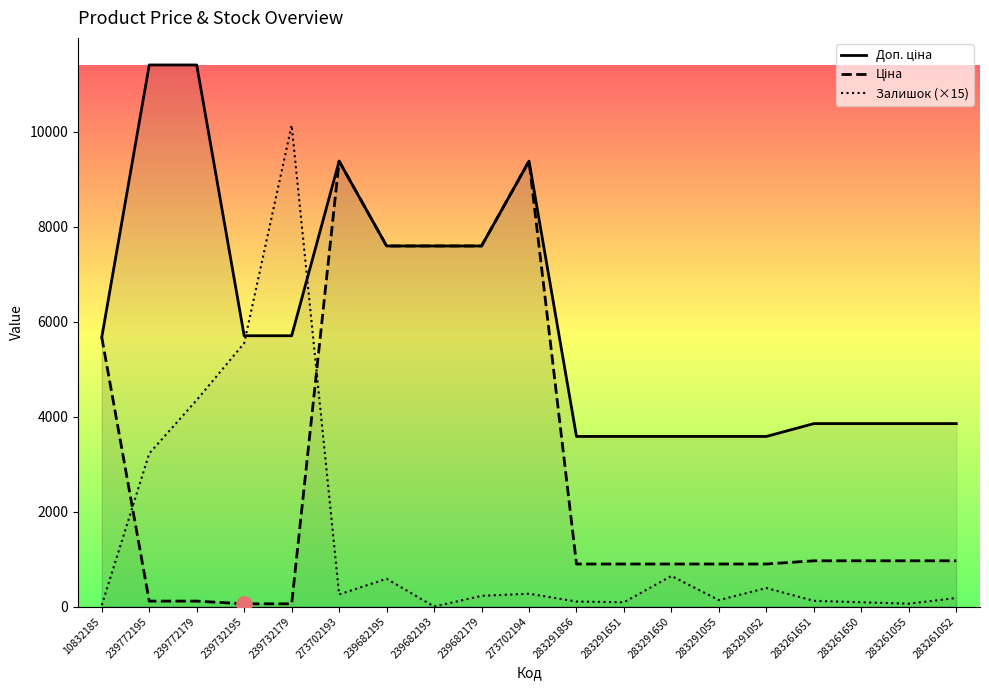

What is the total value across all series at 239732179?

15902.0